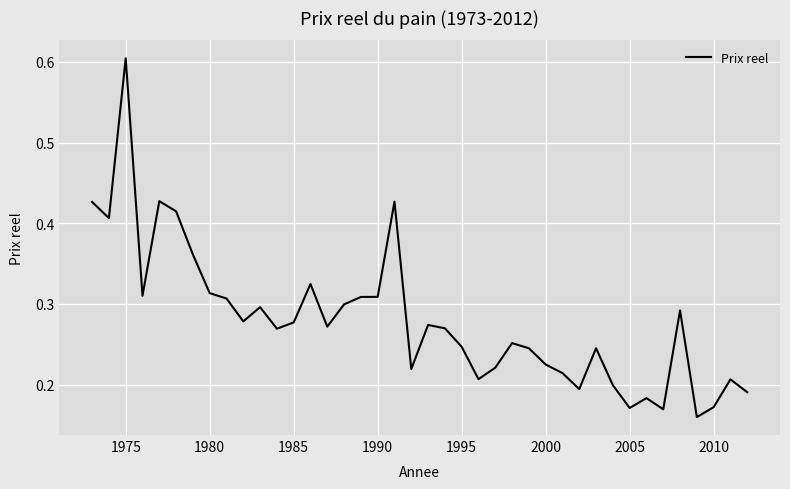

Which label corresponds to the largest value in the chart?

1975